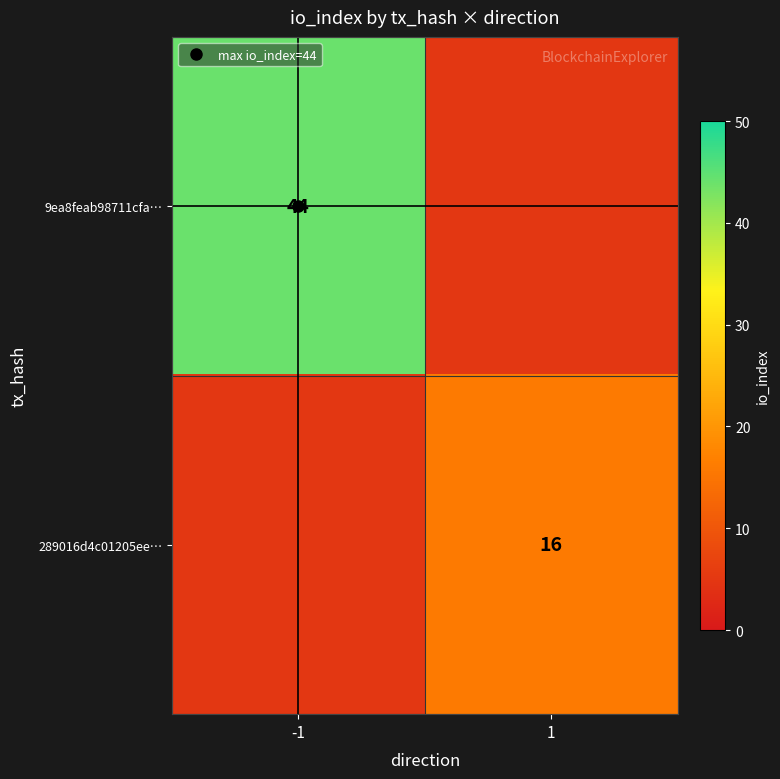

At which label is 9ea8feab98711cfa… closest to 44?

-1